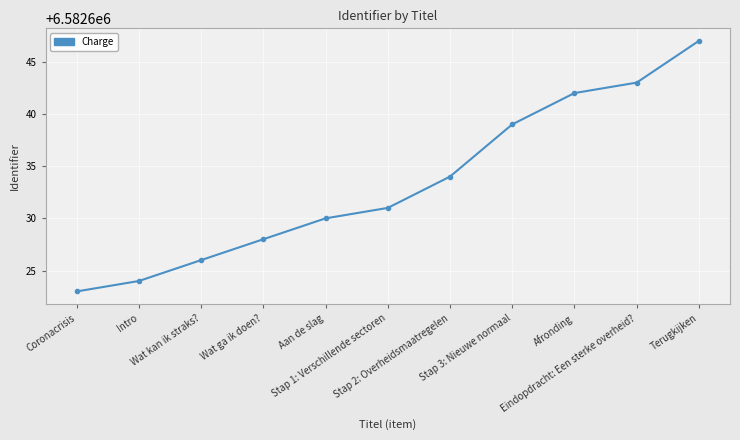

List the labels in order of value, largest first.

Terugkijken, Eindopdracht: Een sterke overheid?, Afronding, Stap 3: Nieuwe normaal, Stap 2: Overheidsmaatregelen, Stap 1: Verschillende sectoren, Aan de slag, Wat ga ik doen?, Wat kan ik straks?, Intro, Coronacrisis